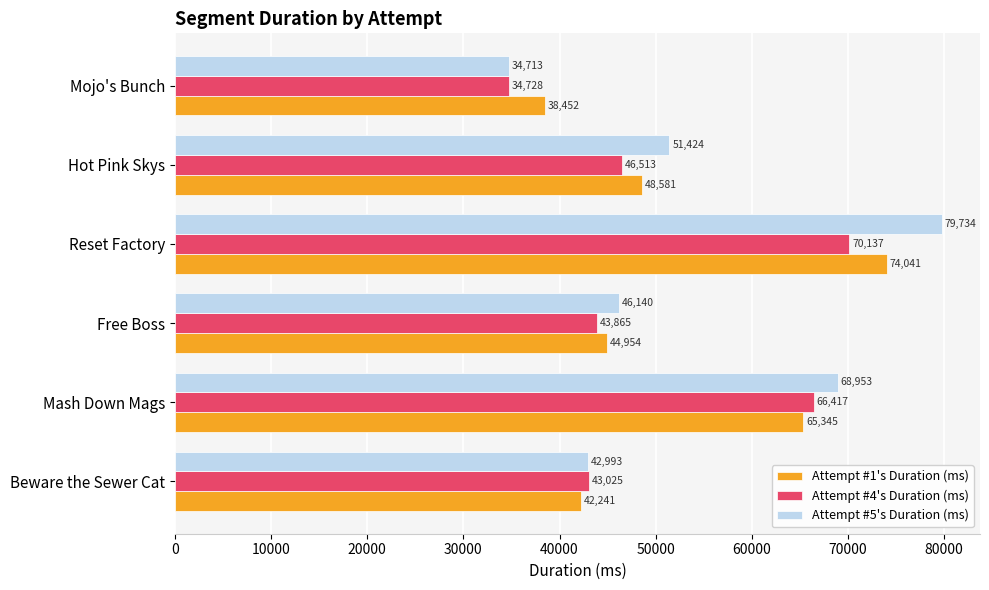

Read the Attempt #5's Duration (ms) value at Mash Down Mags.

68953